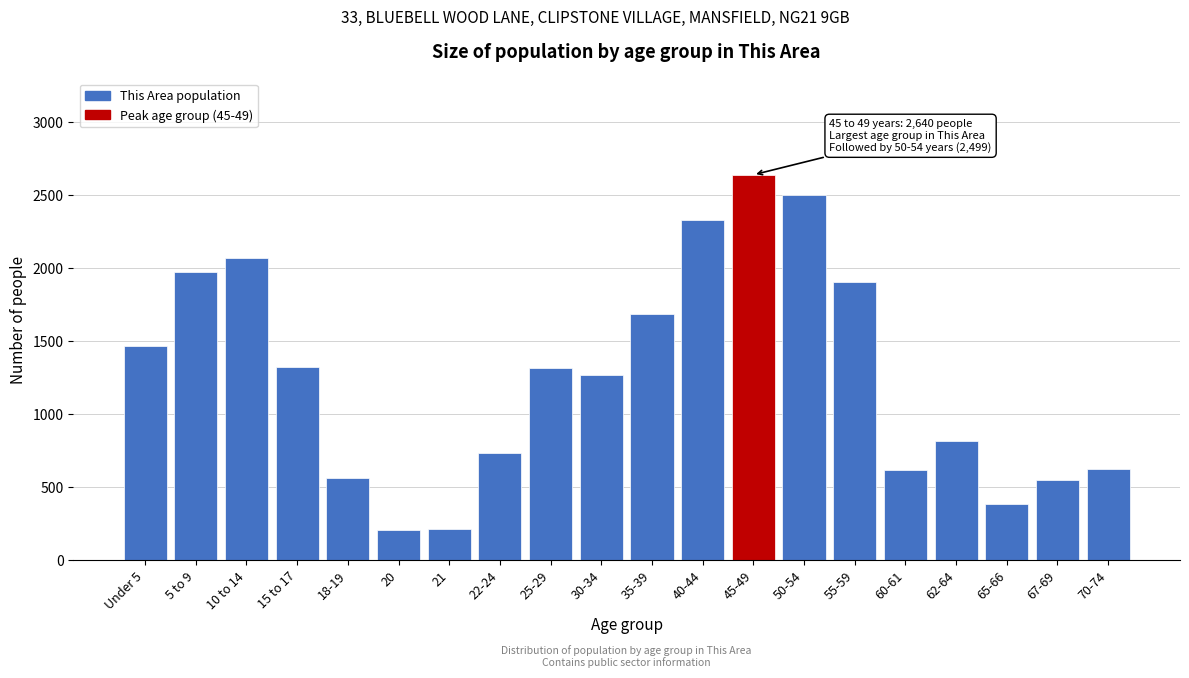

What is the smallest value displayed?

204